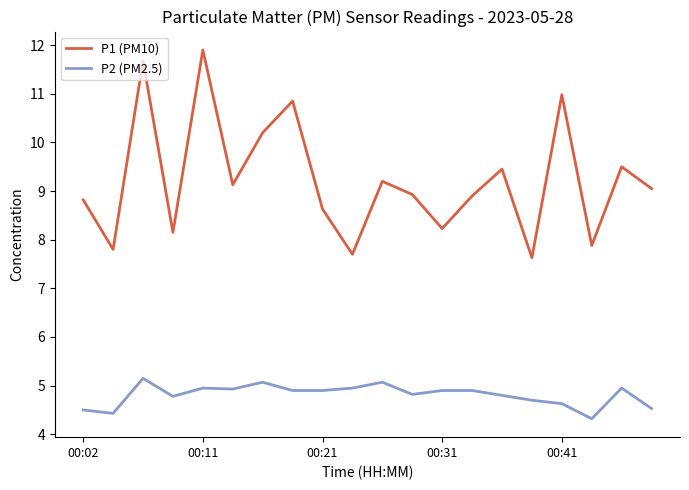

List the series in order of their overall mean, lowest first.

P2 (PM2.5), P1 (PM10)